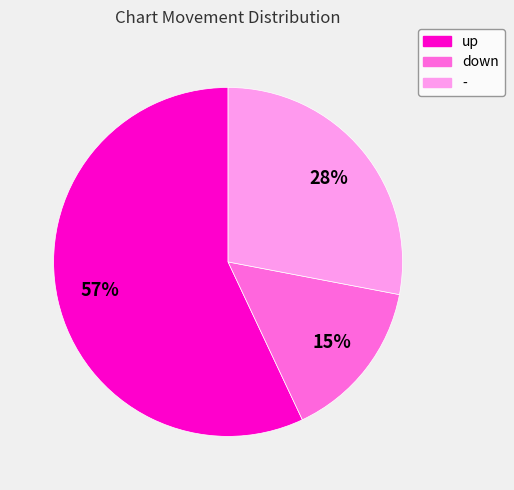

Between up and -, which is larger?

up